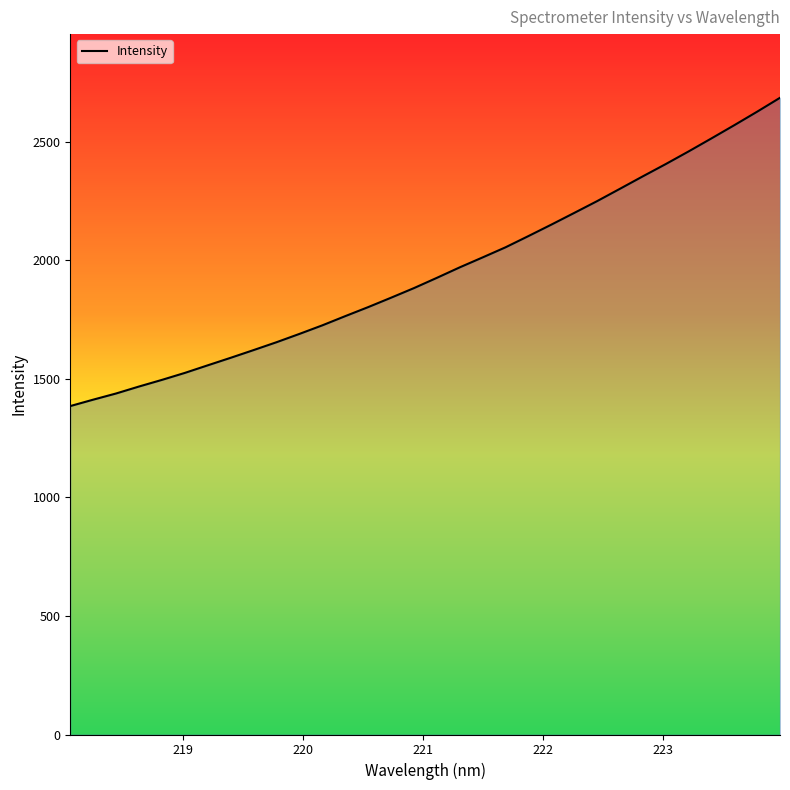

What is the smallest value displayed?

1385.3